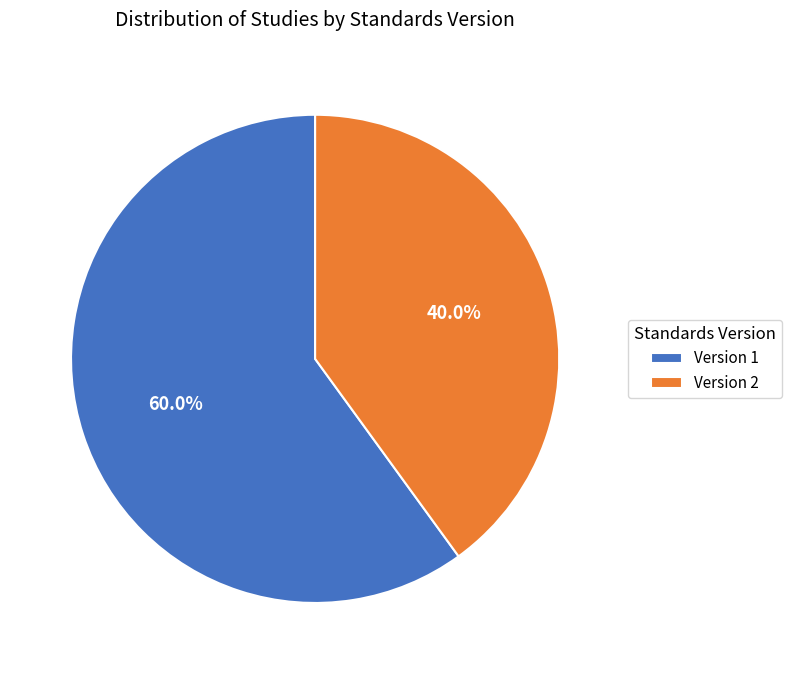

Do Version 1 and Version 2 together represent more than half of the pie?

Yes